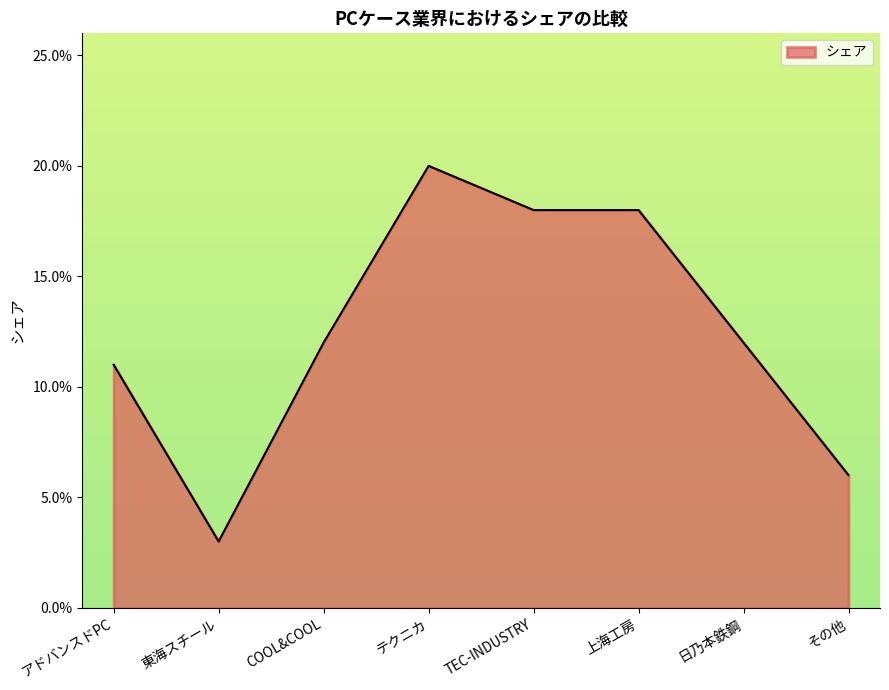

Does the chart display data point markers on the line(s)?

No